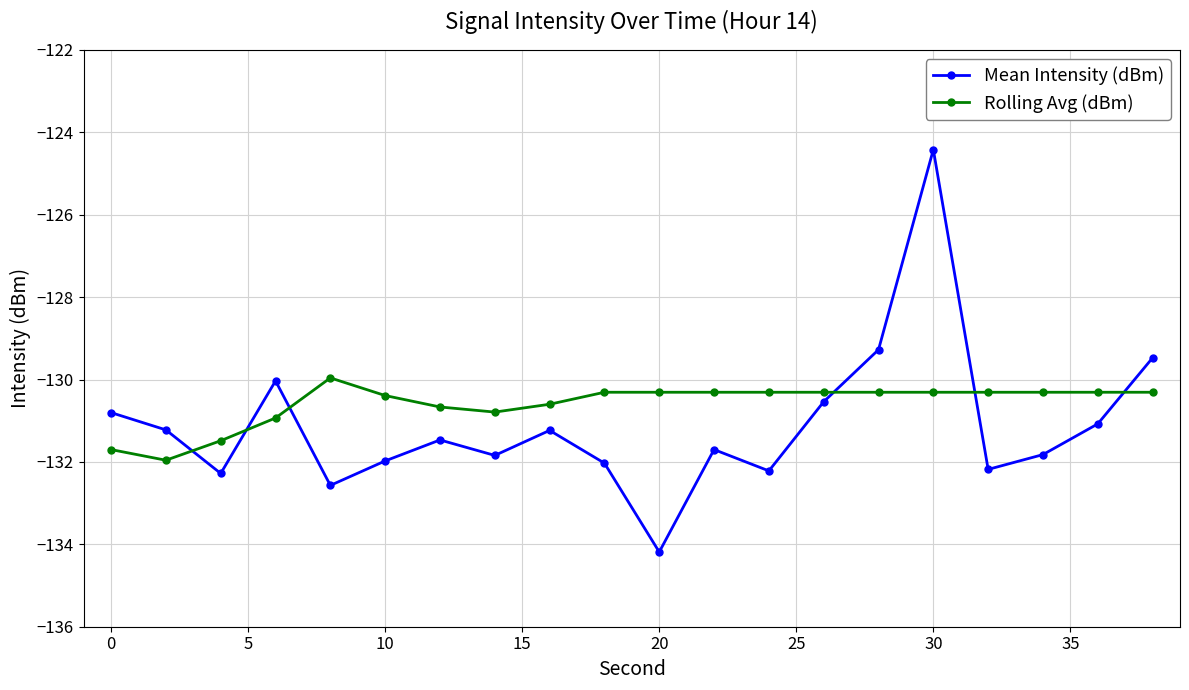

What is the maximum value shown in the chart?

-124.4